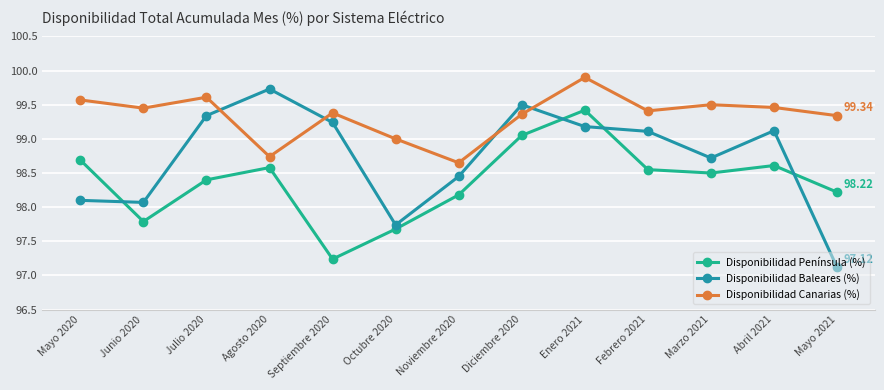

The Disponibilidad Baleares (%) series shows 98.7 at Marzo 2021. True or false?

True